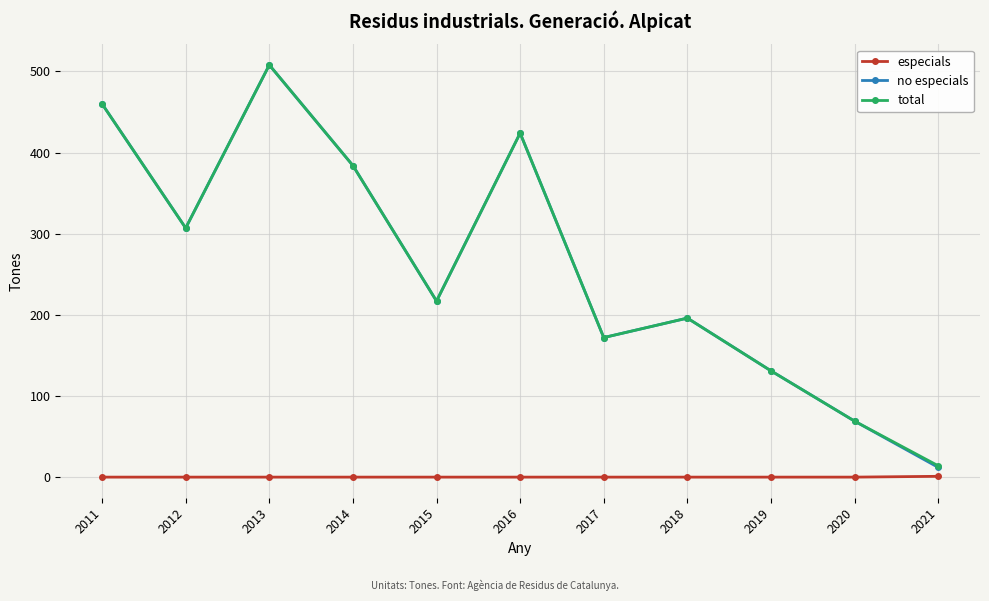

Does the chart display data point markers on the line(s)?

Yes